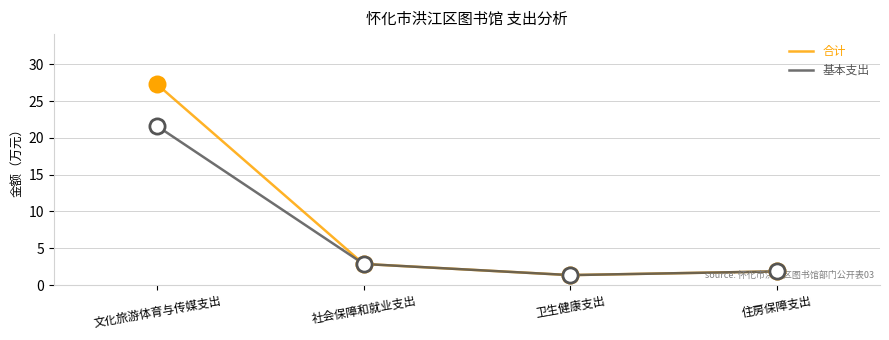

Which series has the largest total across all categories?

合计